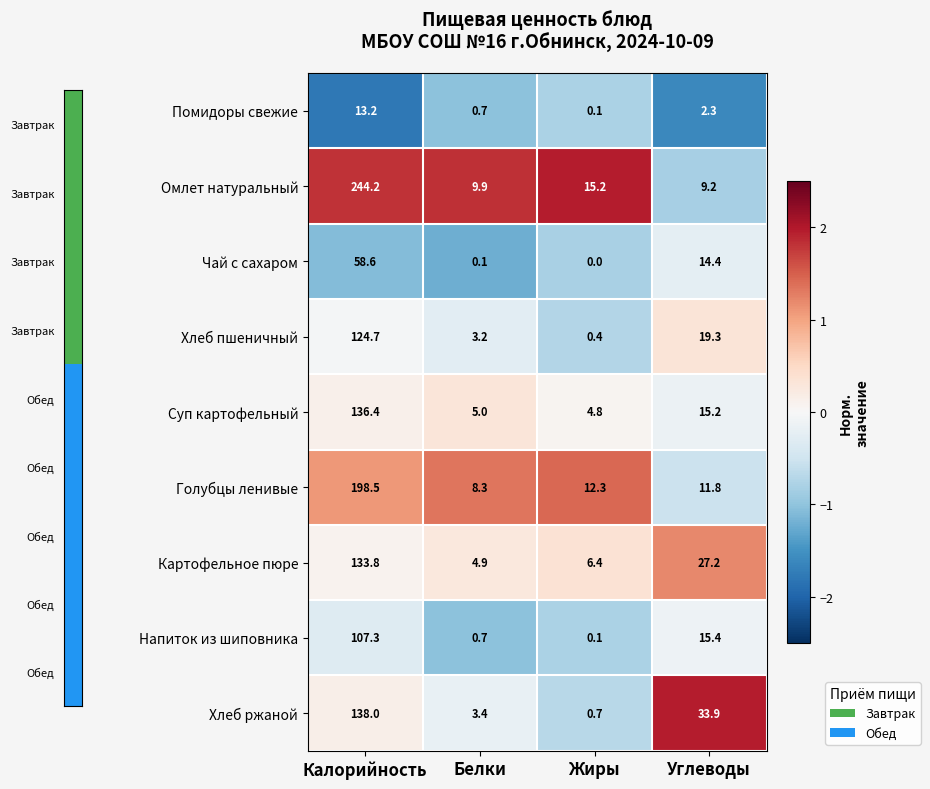

At which category does the chart reach its peak across all series?

Калорийность